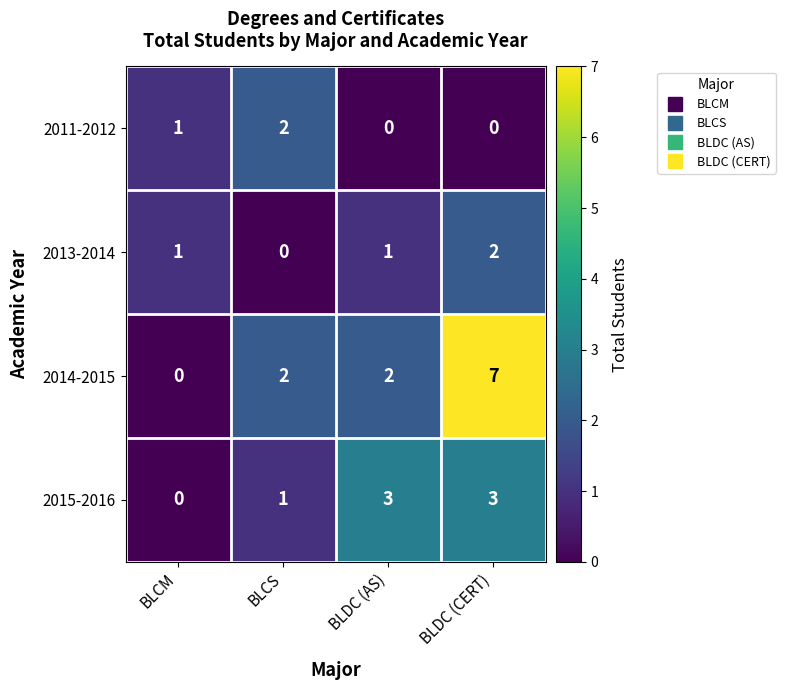

What is the sum of all 2011-2012 values?

3